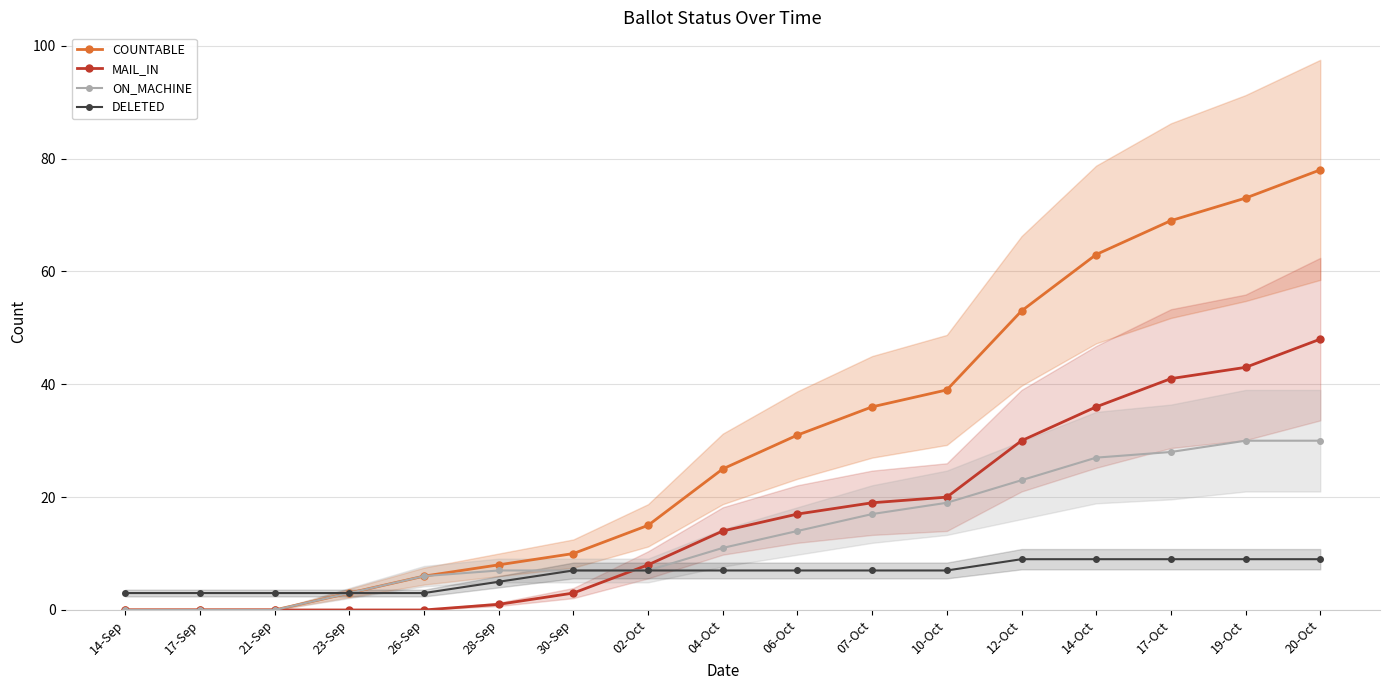

True or false: ON_MACHINE and DELETED intersect in this chart.

False